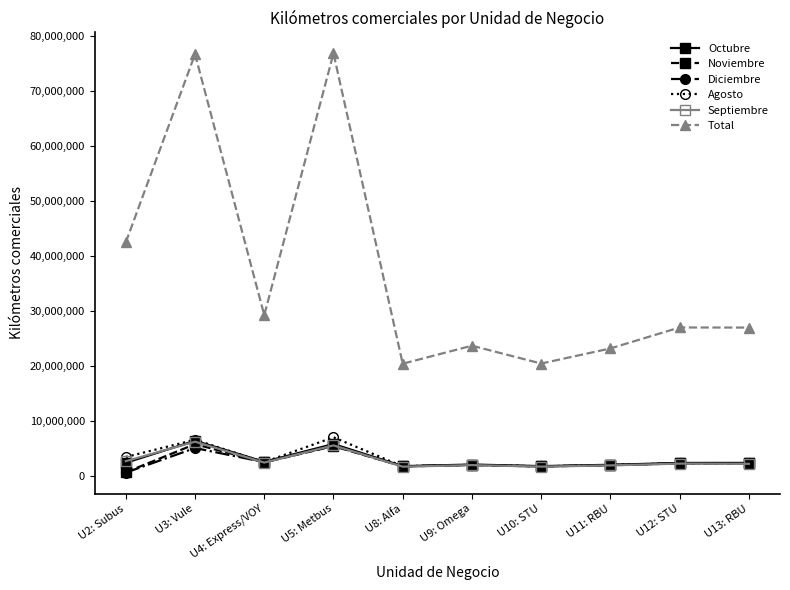

What position from the left is U8: Alfa?

5